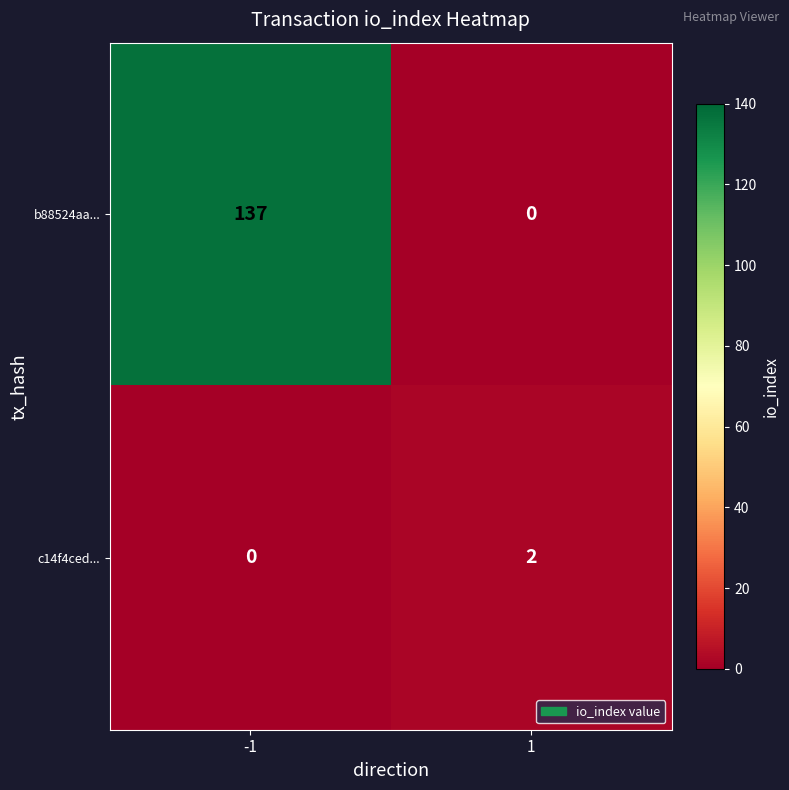

Reading left to right, extract all data points from this chart.

b88524aa...: 137	0
c14f4ced...: 0	2